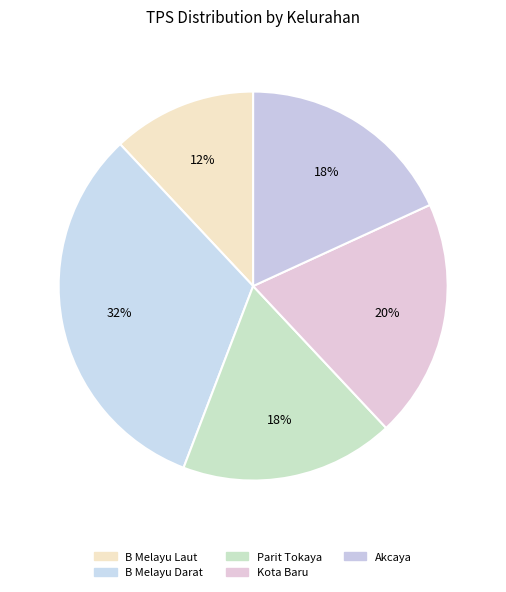

How many slices are in this pie chart?

5